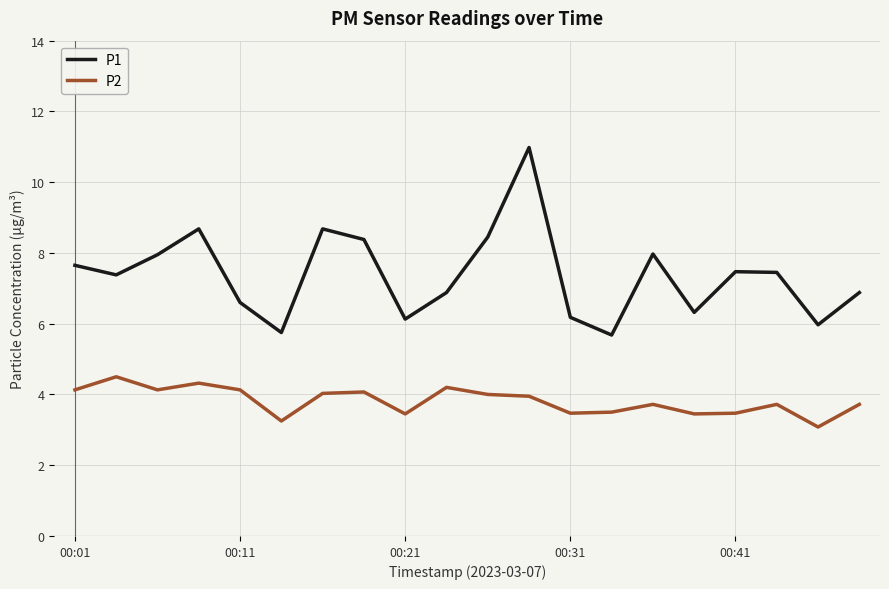

What is the difference between the maximum and minimum values in the P2 series?

1.4